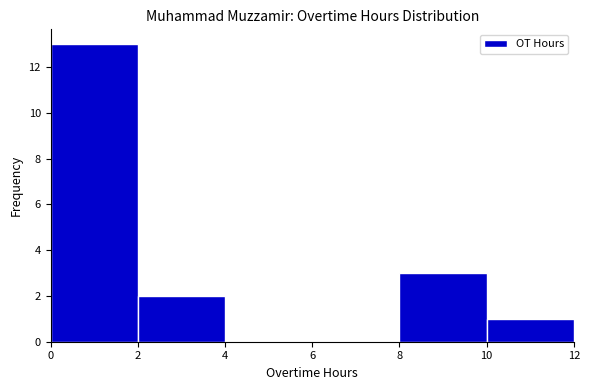

How tall is the bar that spans 0 to 2 on the x-axis? The values are not printed on the chart, so give them approximately, as read against the axis.

13